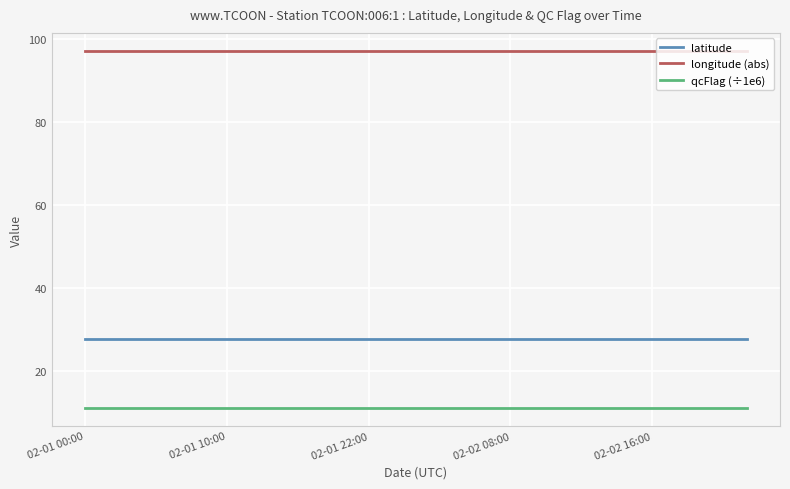

Reading left to right, list all the values displayed in this chart.

latitude: 27.8	27.8	27.8	27.8	27.8	27.8	27.8	27.8	27.8	27.8	27.8	27.8	27.8	27.8	27.8
longitude (abs): 97.2	97.2	97.2	97.2	97.2	97.2	97.2	97.2	97.2	97.2	97.2	97.2	97.2	97.2	97.2
qcFlag (÷1e6): 11.1	11.1	11.1	11.1	11.1	11.1	11.1	11.1	11.1	11.1	11.1	11.1	11.1	11.1	11.1